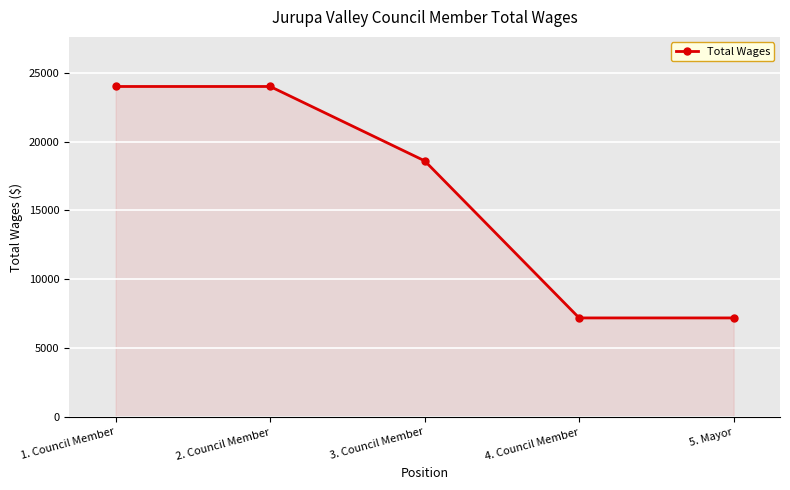

What is the ratio of the value at 5. Mayor to the value at 1. Council Member?

0.3